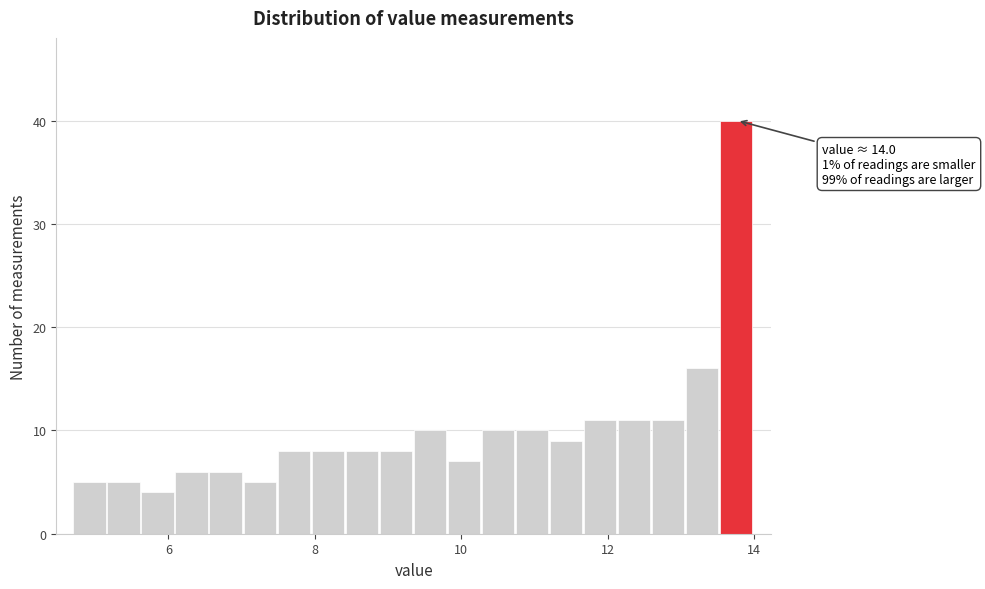

Around what value on the x-axis is the tallest bar? Give the approximate position of its centre, as read against the axis.

13.8